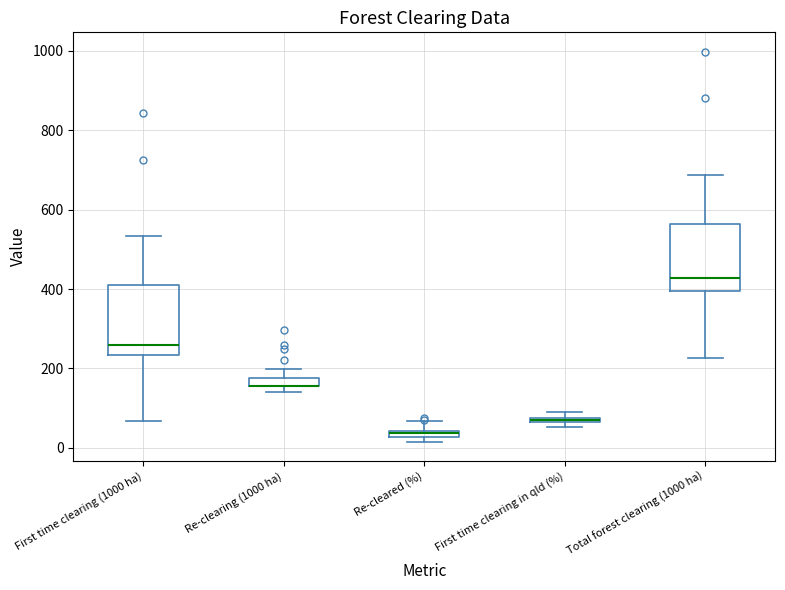

Where does the upper whisker of the box for First time clearing (1000 ha) end on the y-axis? The values are not printed on the chart, so give them approximately, as read against the axis.

540